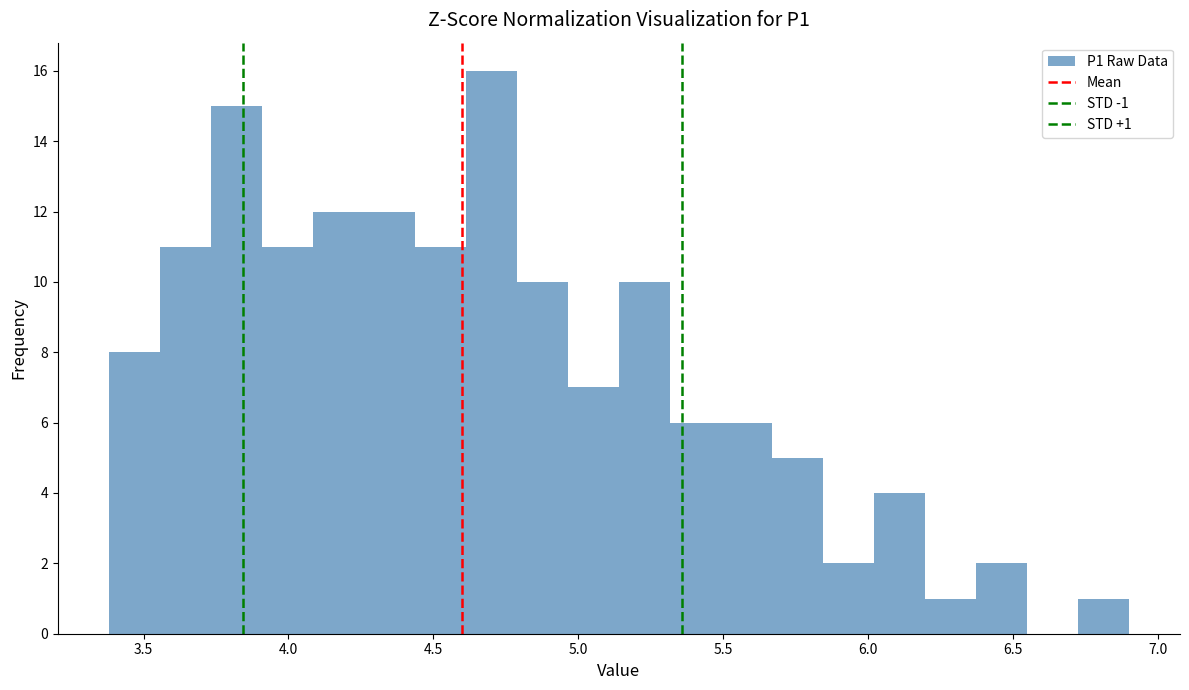

Read against the x-axis, roughly where is the centre of the tallest bar?

4.70